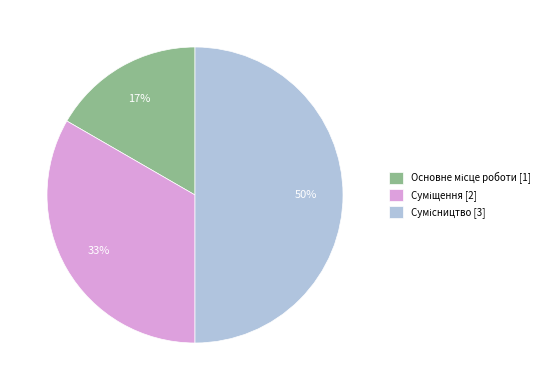

To the nearest percent, what is the difference between the largest and smallest slice percentages?

33%